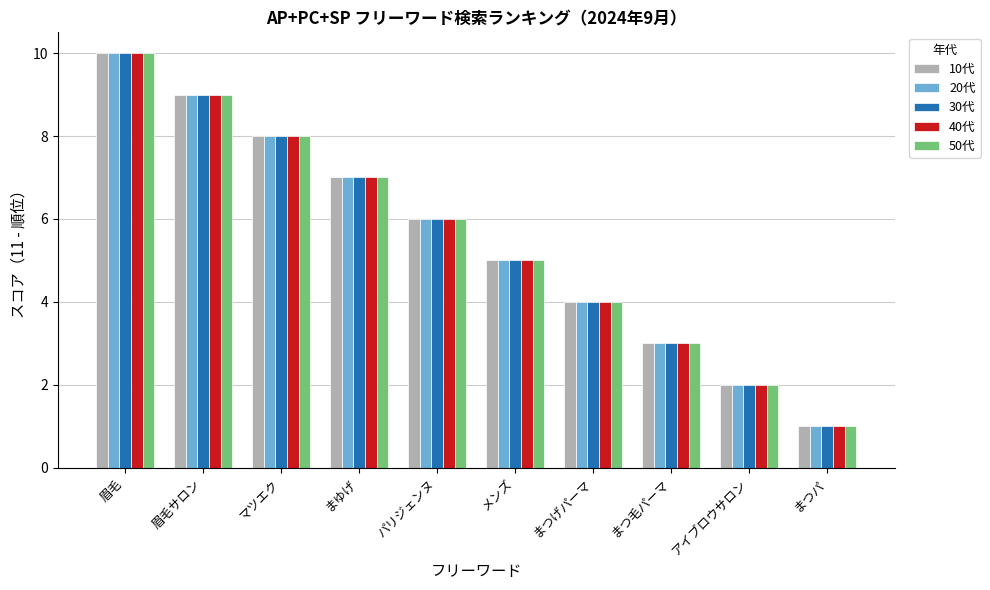

Is the value of 40代 at まつ毛パーマ greater than the value of 10代 at まつげパーマ?

No